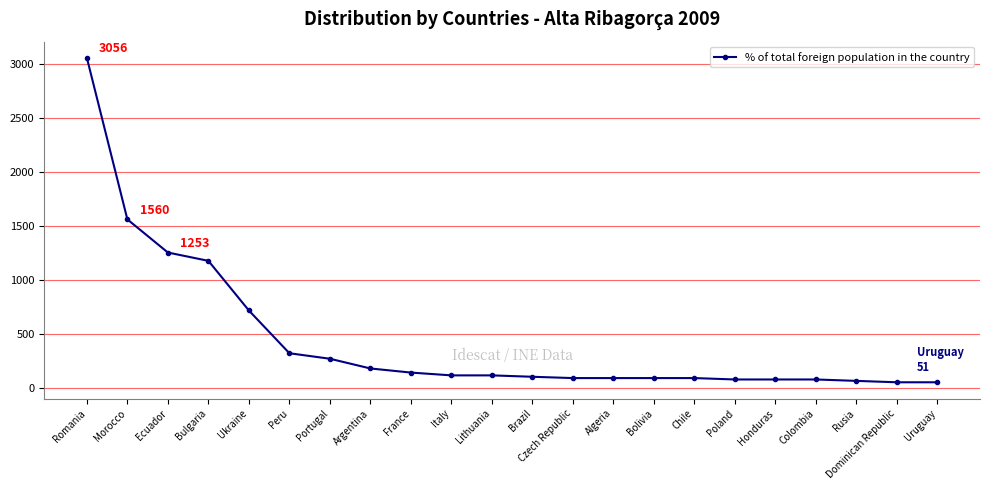

What is the value of the 5th point from the left?

716